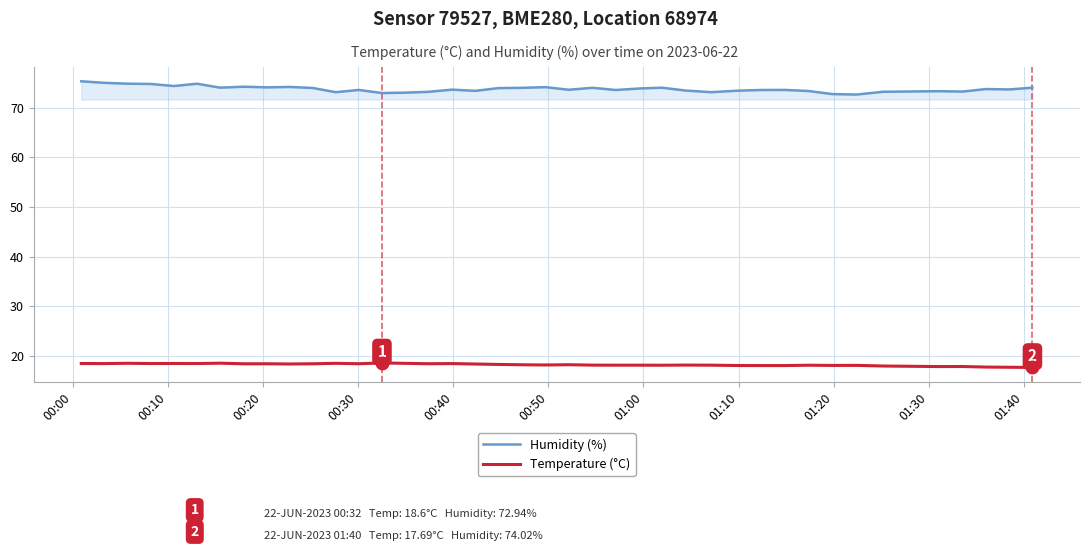

What are all the series names shown in the legend?

Humidity (%), Temperature (°C)